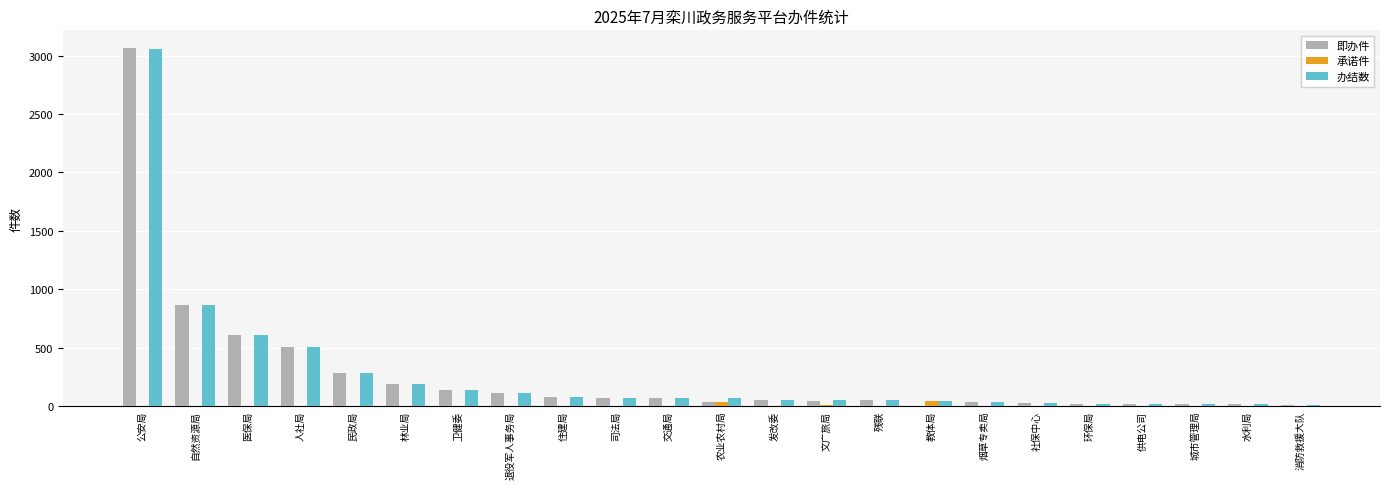

What is the approximate value of 即办件 at 烟草专卖局, to the nearest 50?

50